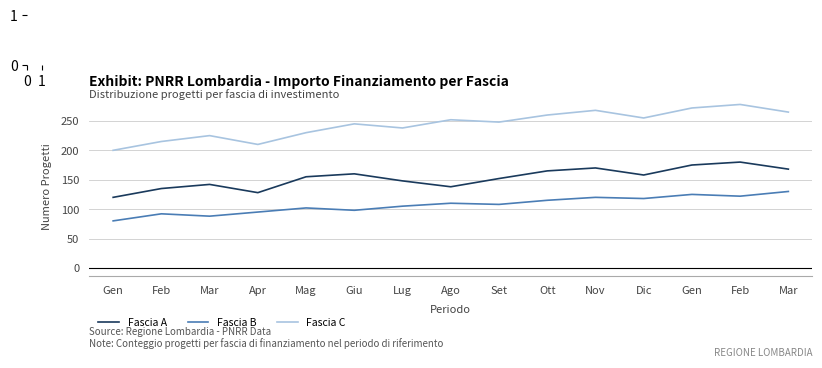

Rank the series by their maximum value, from highest to lowest.

Fascia C, Fascia A, Fascia B